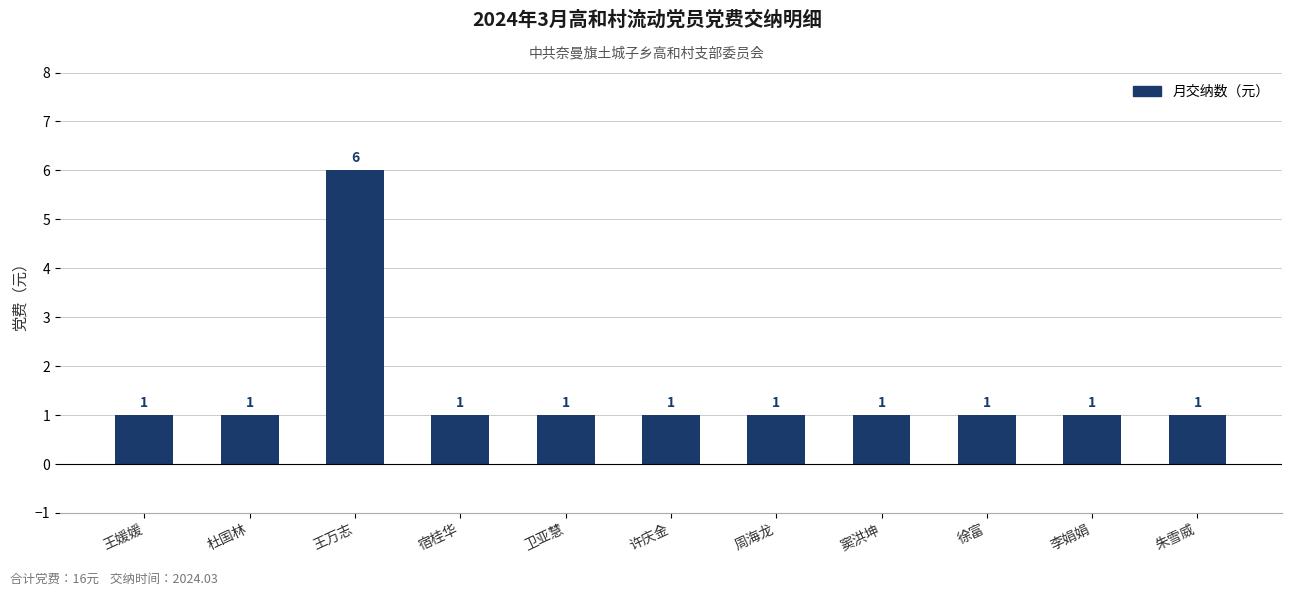

What is the label of the 7th bar from the right?

卫亚慧